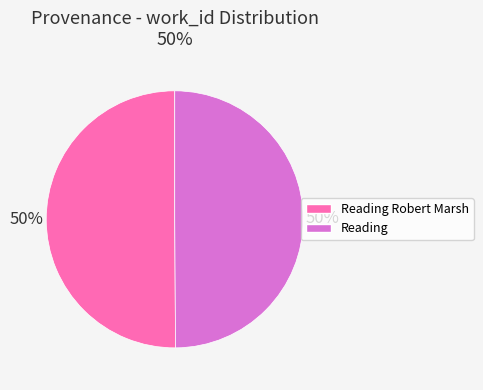

To the nearest percent, what is the average slice percentage?

50%